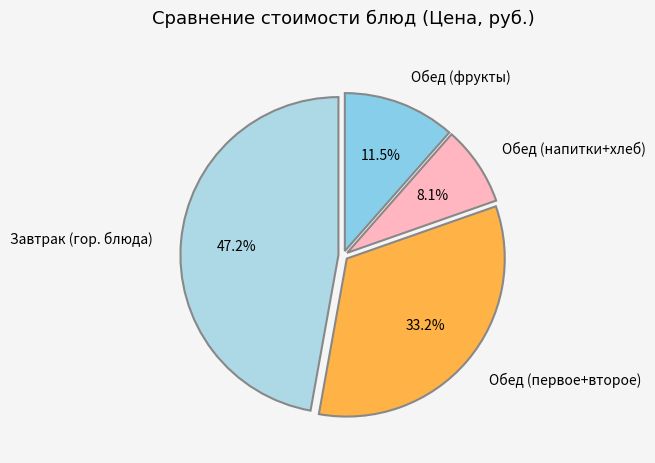

Rank the categories by value from lowest to highest.

Обед (напитки+хлеб), Обед (фрукты), Обед (первое+второе), Завтрак (гор. блюда)